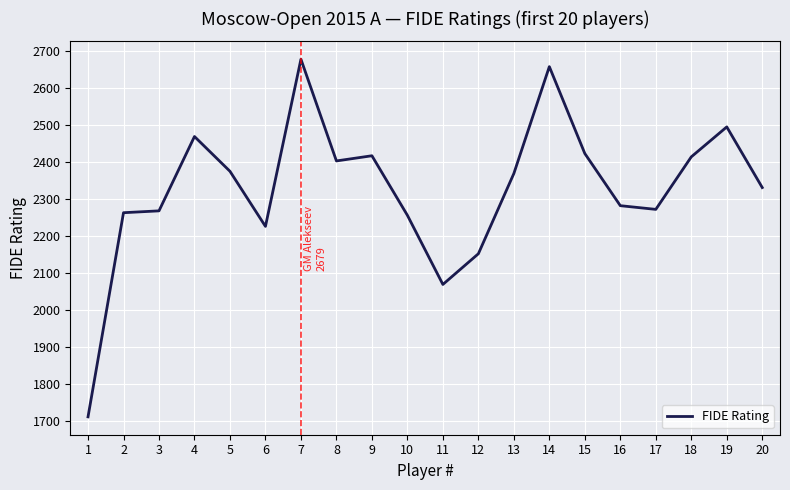

What is the change in value from 7 to 19?

-183